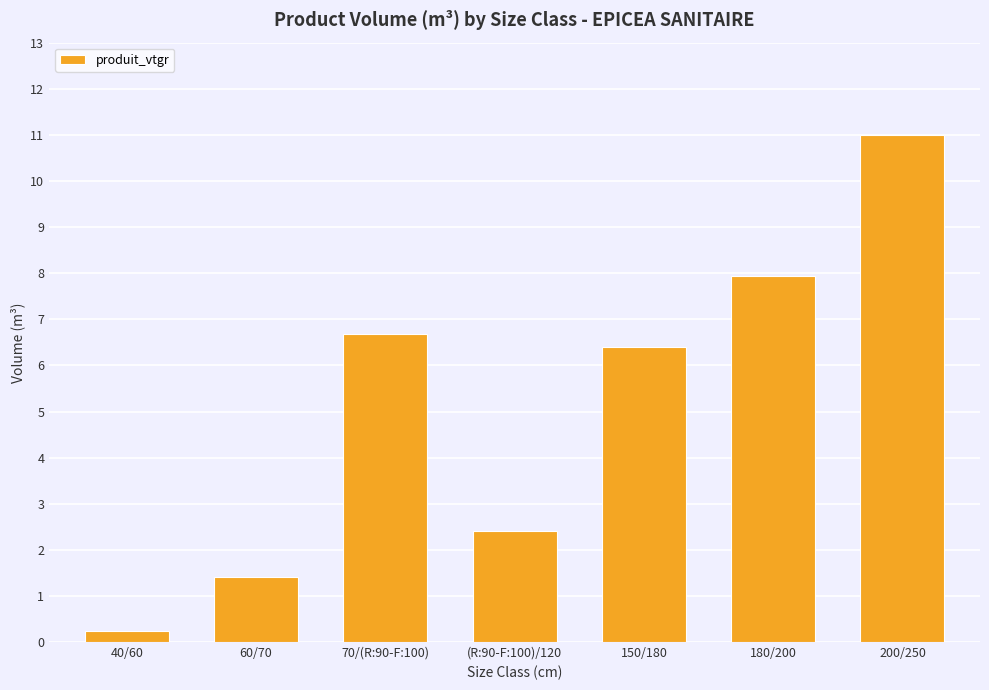

True or false: the data shows 2.4 at (R:90-F:100)/120.

True